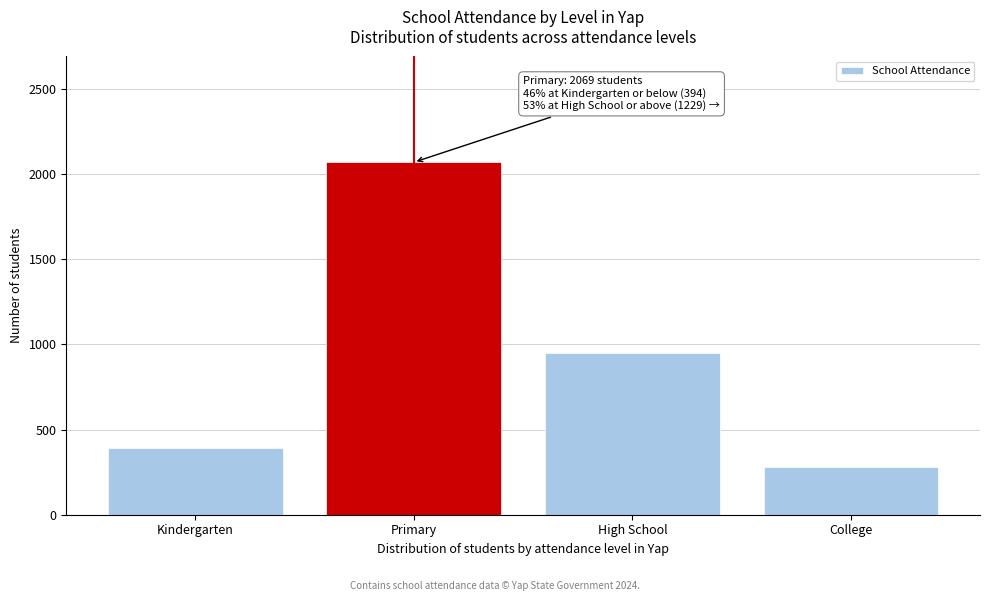

Reading left to right, list all the values displayed in this chart.

394	2069	948	281